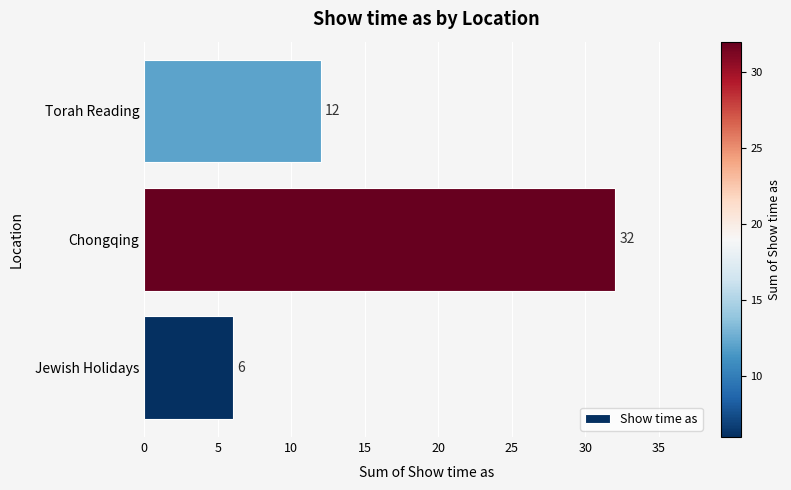

Where is the data nearest to the value 19?

Torah Reading